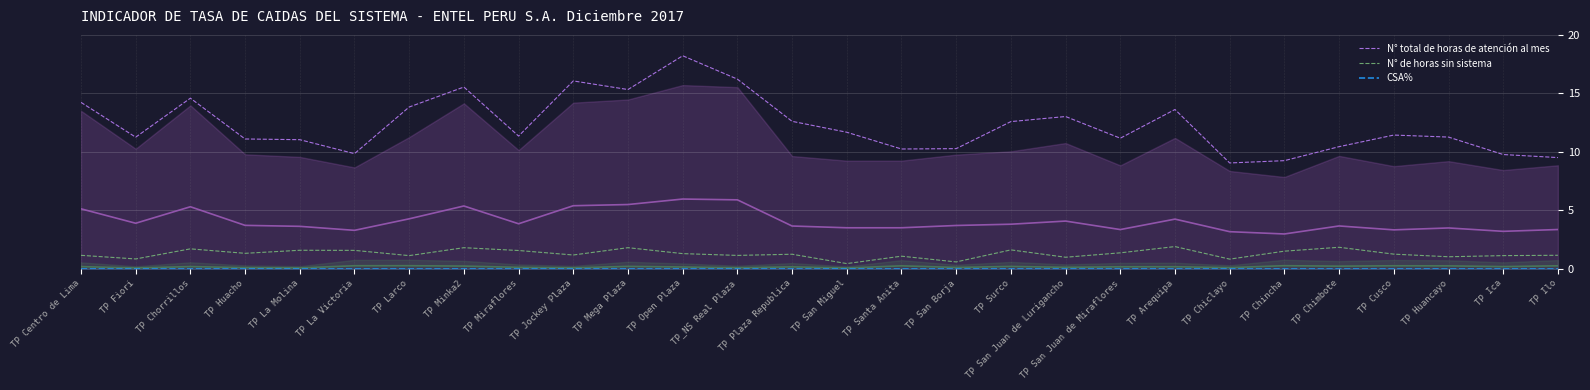

What is the highest value of the N° de horas sin sistema series?

1.9